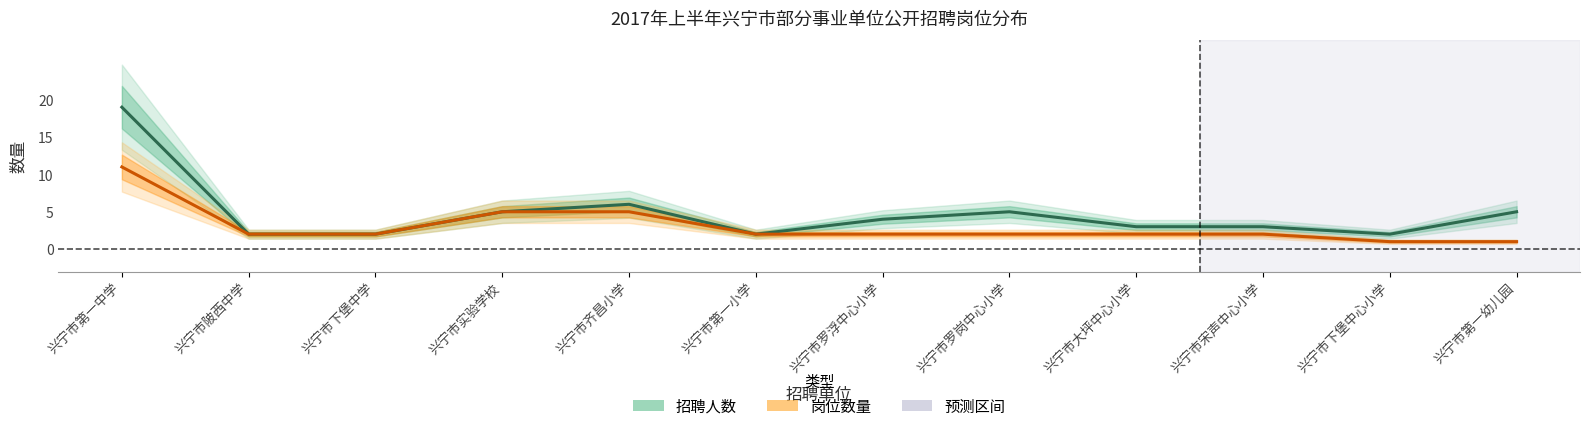

What is the smallest value displayed?

1